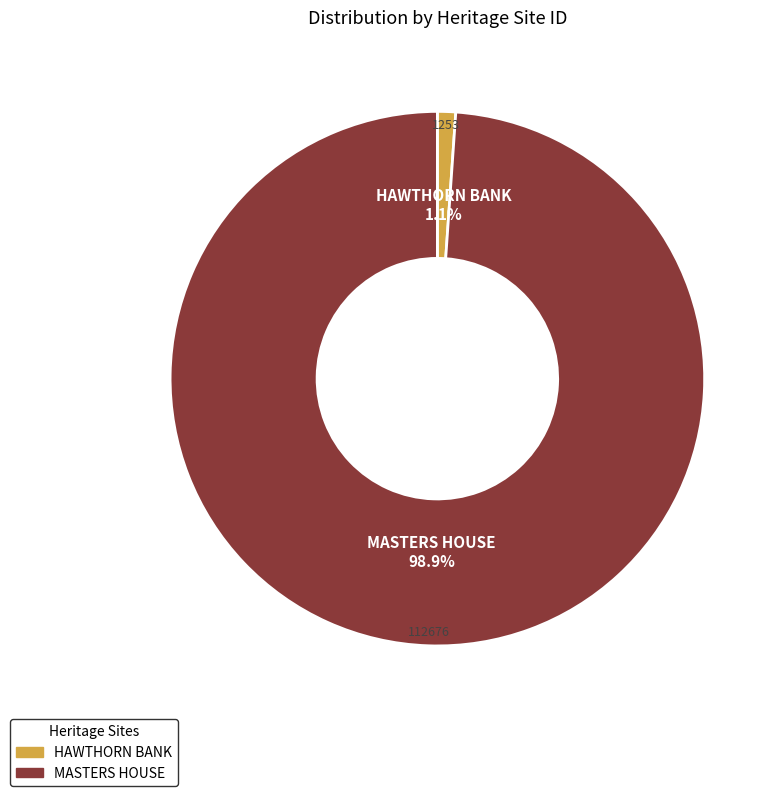

The HAWTHORN BANK slice represents 10% of the pie. True or false?

False